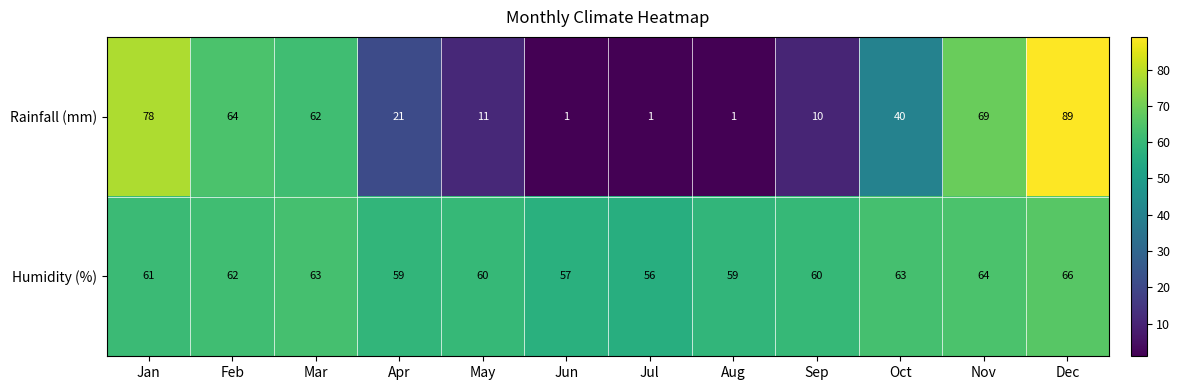

List the series in order of their peak value, lowest first.

Humidity (%), Rainfall (mm)